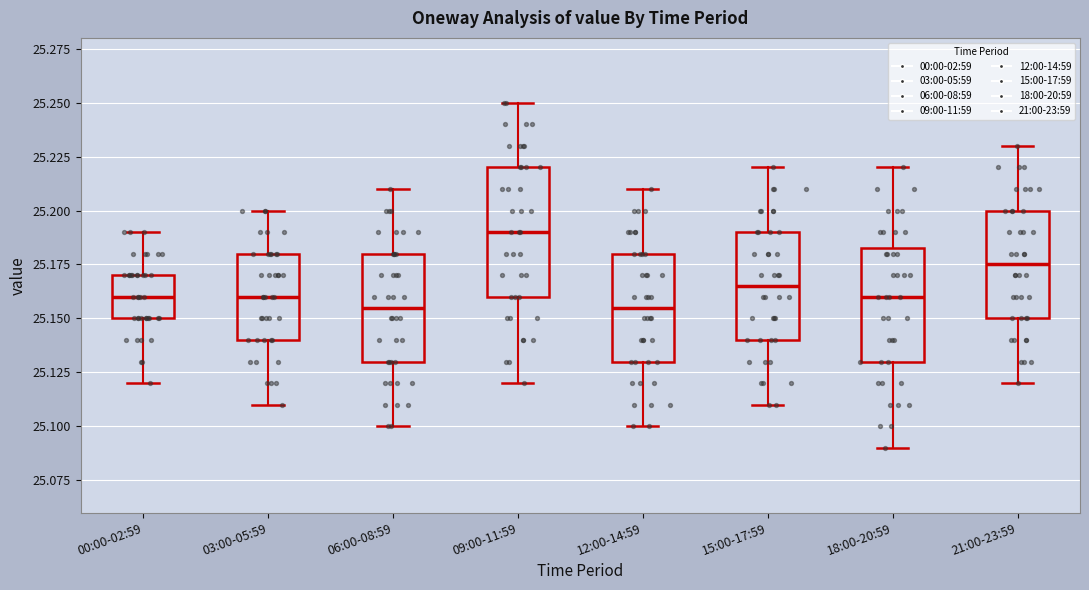

Reading left to right, read every box against the y-axis: the position of its median line, the range the box covers, and the ends of its whiskers. The values are not printed on the chart, so give them approximately, as read against the axis.

00:00-02:59: median 25.160, box 25.150 to 25.170, whiskers 25.120 to 25.190
03:00-05:59: median 25.160, box 25.140 to 25.180, whiskers 25.110 to 25.200
06:00-08:59: median 25.155, box 25.130 to 25.180, whiskers 25.100 to 25.210
09:00-11:59: median 25.190, box 25.160 to 25.220, whiskers 25.120 to 25.250
12:00-14:59: median 25.155, box 25.130 to 25.180, whiskers 25.100 to 25.210
15:00-17:59: median 25.165, box 25.140 to 25.190, whiskers 25.110 to 25.220
18:00-20:59: median 25.160, box 25.130 to 25.185, whiskers 25.090 to 25.220
21:00-23:59: median 25.175, box 25.150 to 25.200, whiskers 25.120 to 25.230